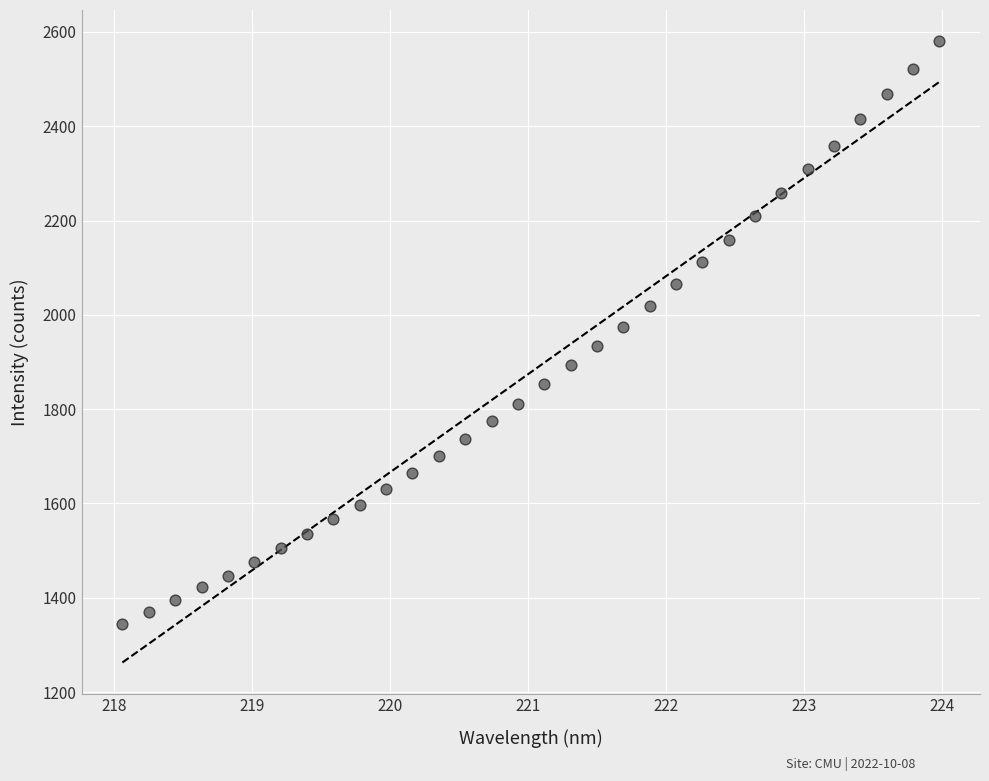

What is the range of Y values (max minus min)?

1235.9